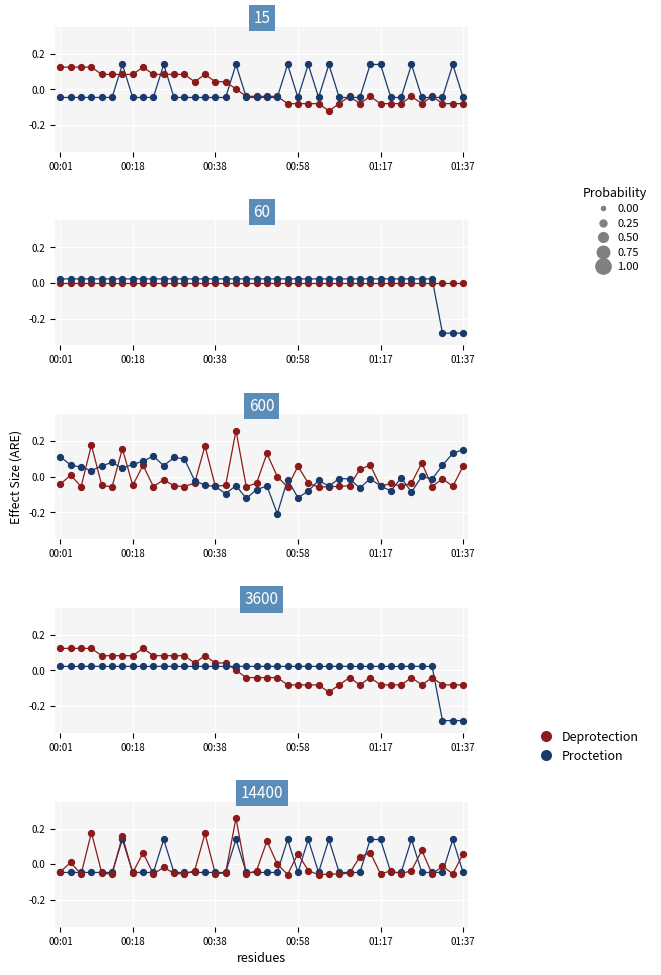

At which category is the sum across all series the highest?

17